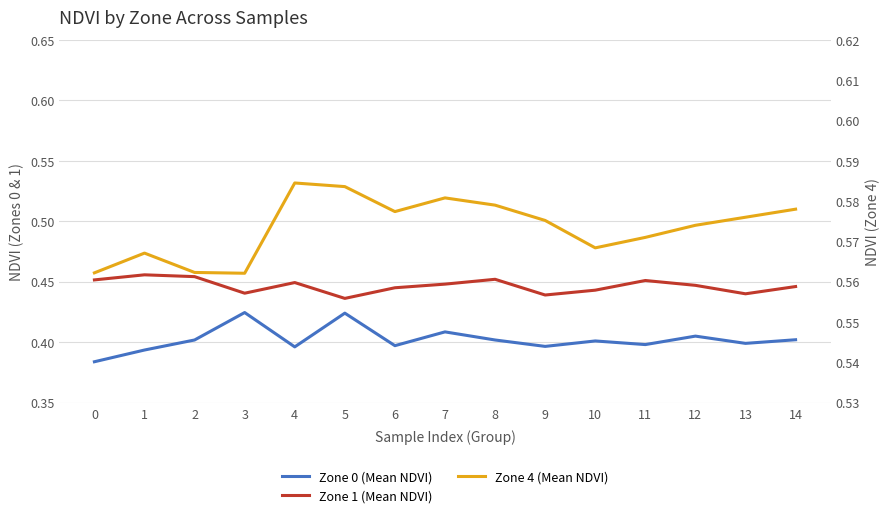

Which series changed the most between 8 and 11?

Zone 4 (Mean NDVI)